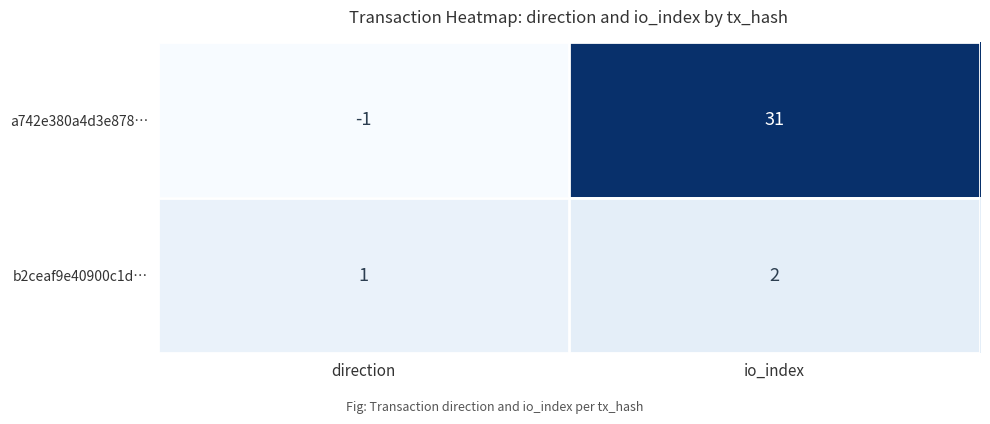

What is the smallest value displayed?

-1